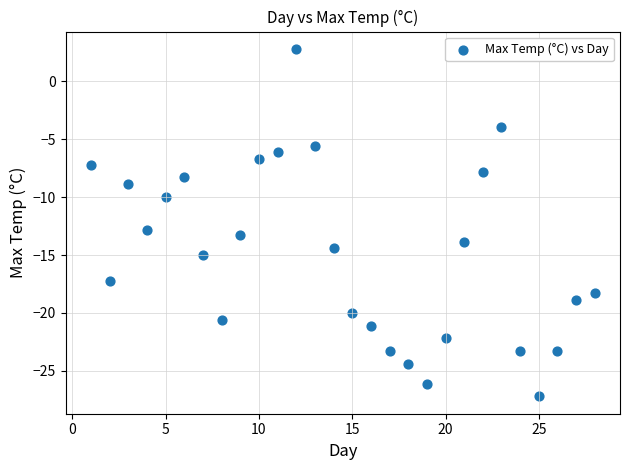

What is the range of Y values (max minus min)?

30.0